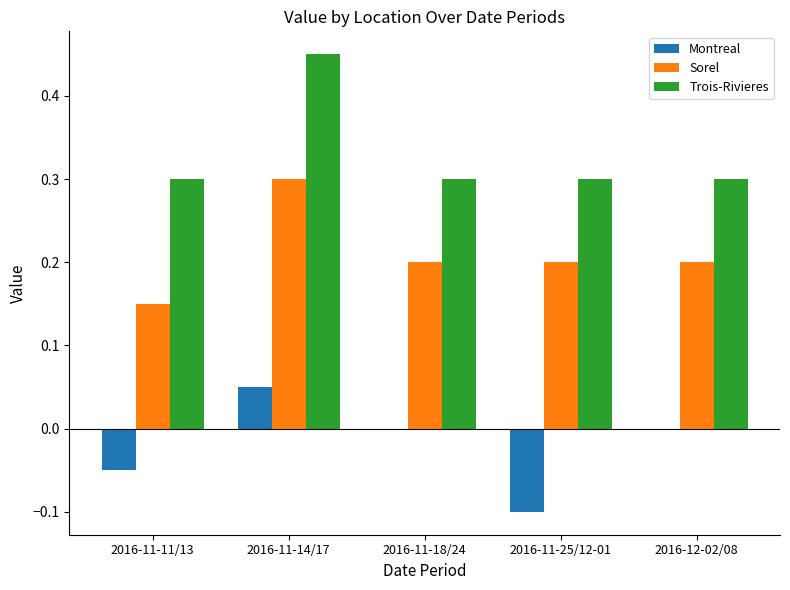

How many series are shown in this chart?

3